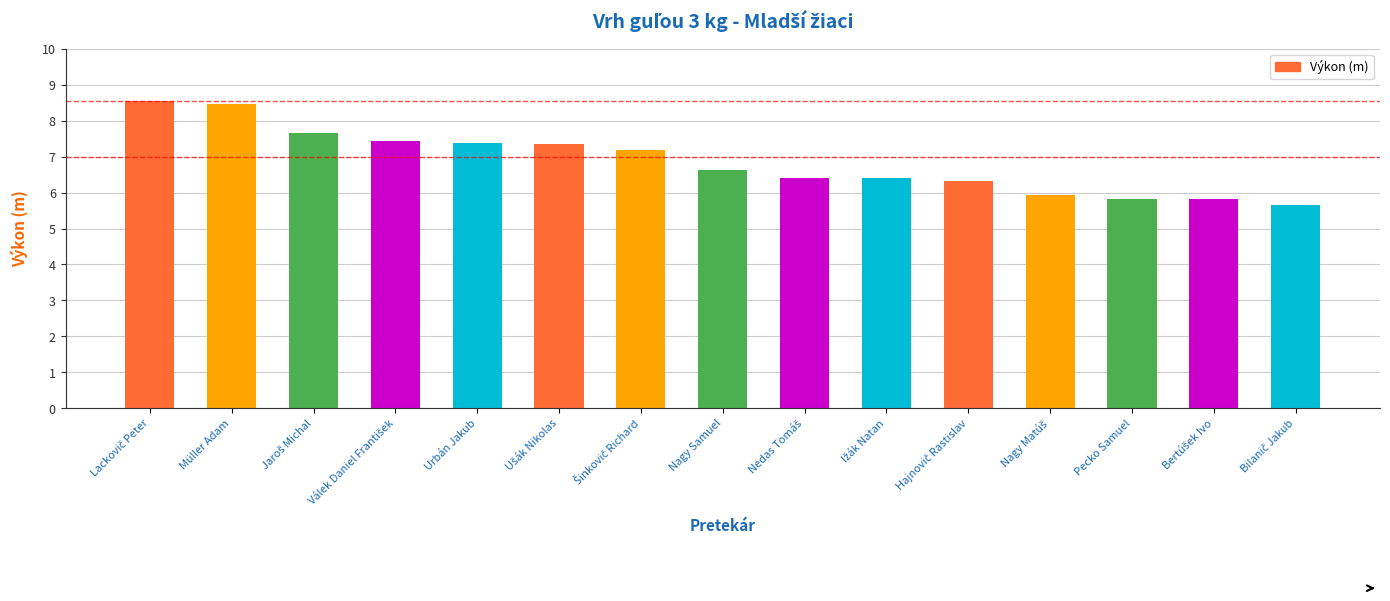

What is the sum of all values?

103.0